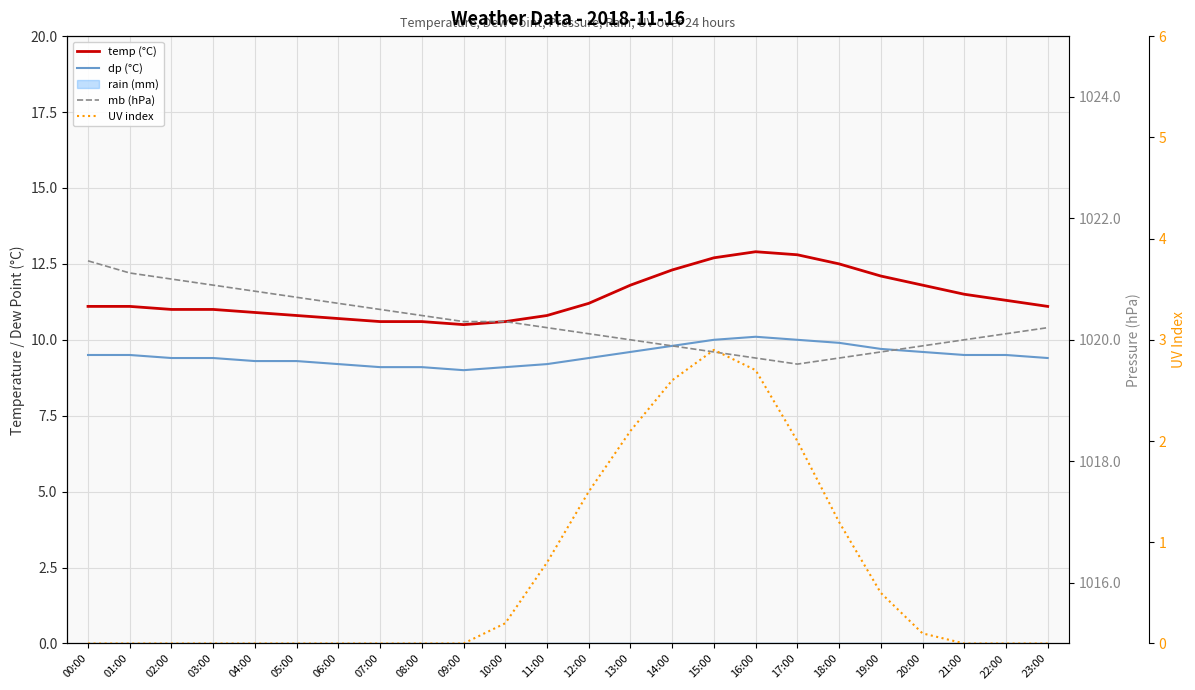

Rank the series by their maximum value, from highest to lowest.

mb (hPa), temp (°C), dp (°C), UV index